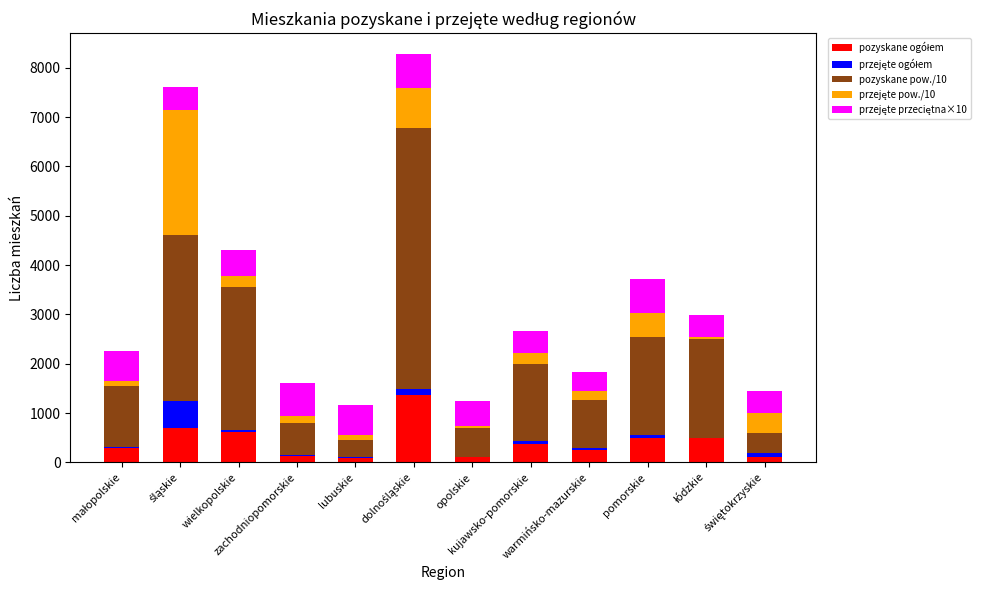

How many series are shown in this chart?

5